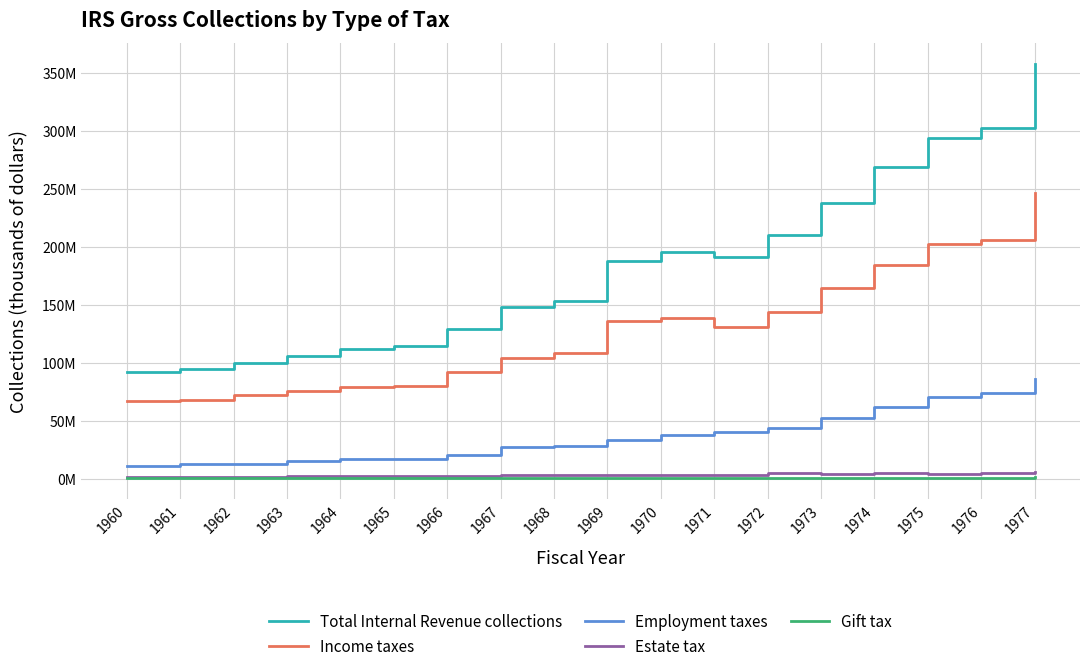

At which category is the sum across all series the highest?

1977